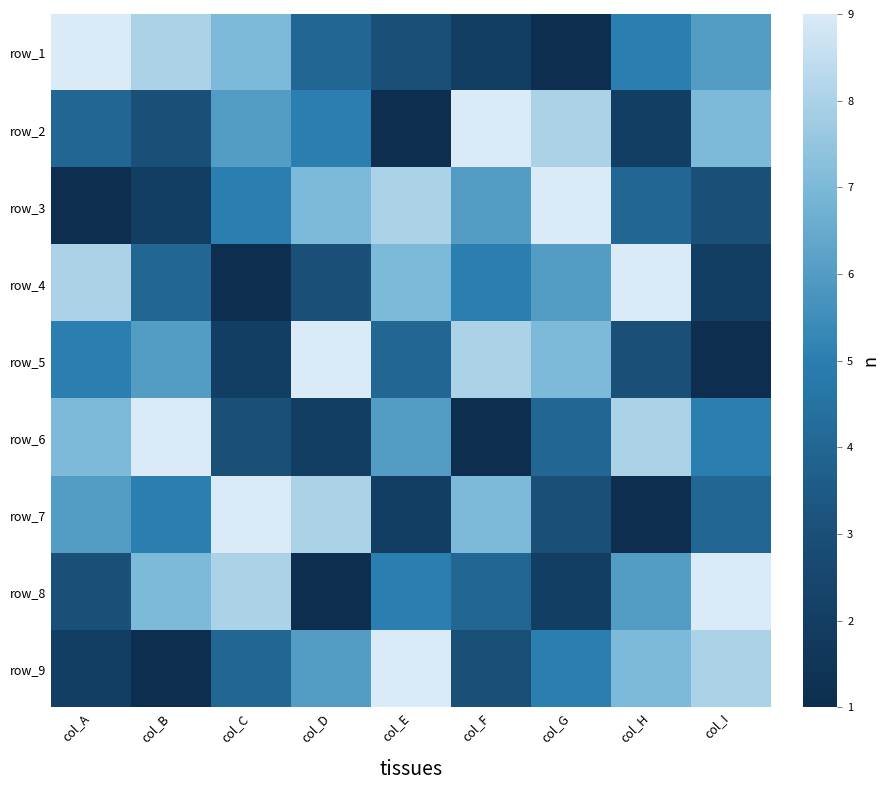

What is the difference between the maximum and minimum values in the row_5 series?

8